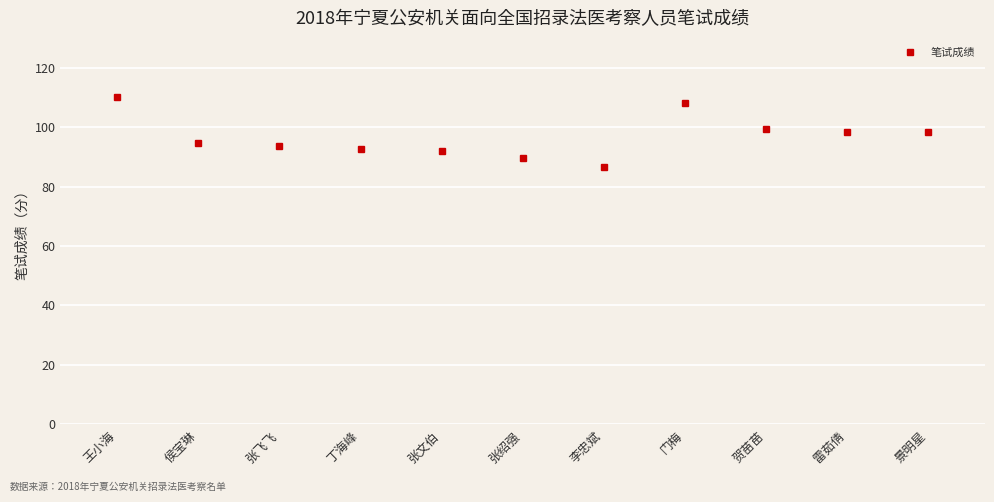

Between 王小海 and 李忠斌, which is larger?

王小海